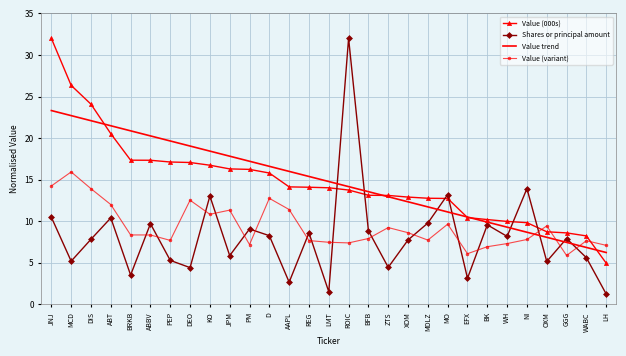

What value does the Value (variant) series have at KO?

10.8